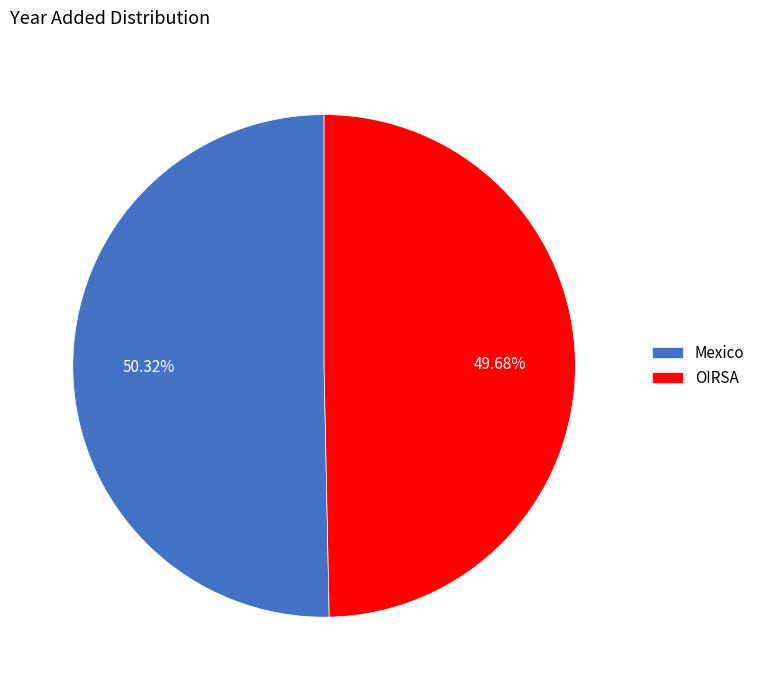

Is it true that Mexico is 62% of the pie?

False